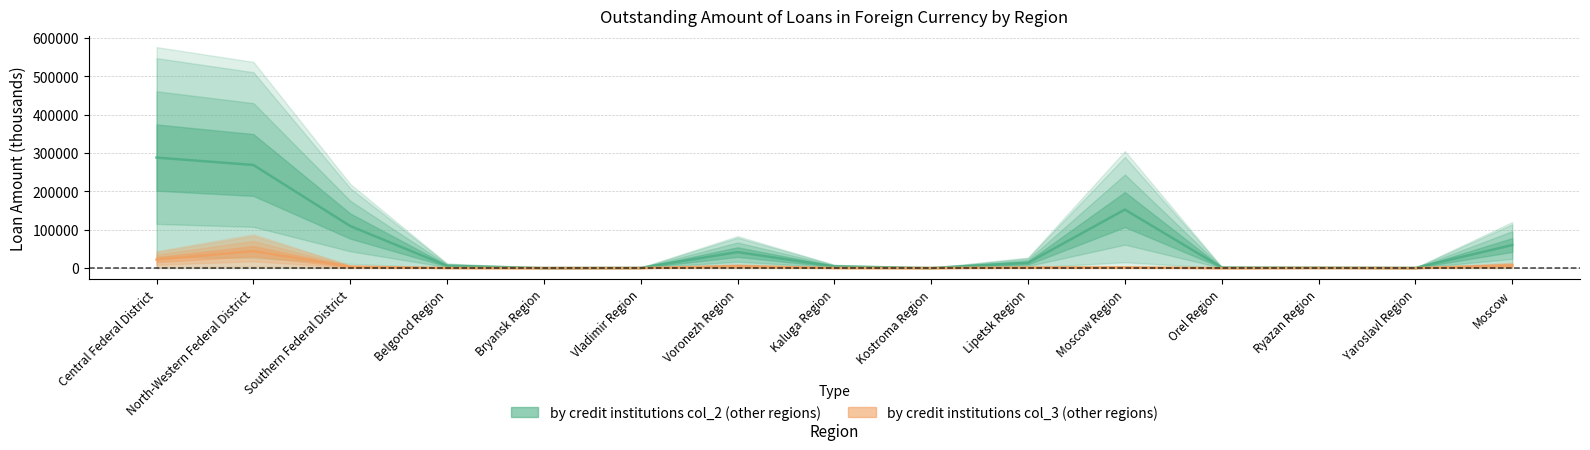

What is the difference between the second highest and second lowest values in the by credit institutions of other regions (col_2) series?

268644.0